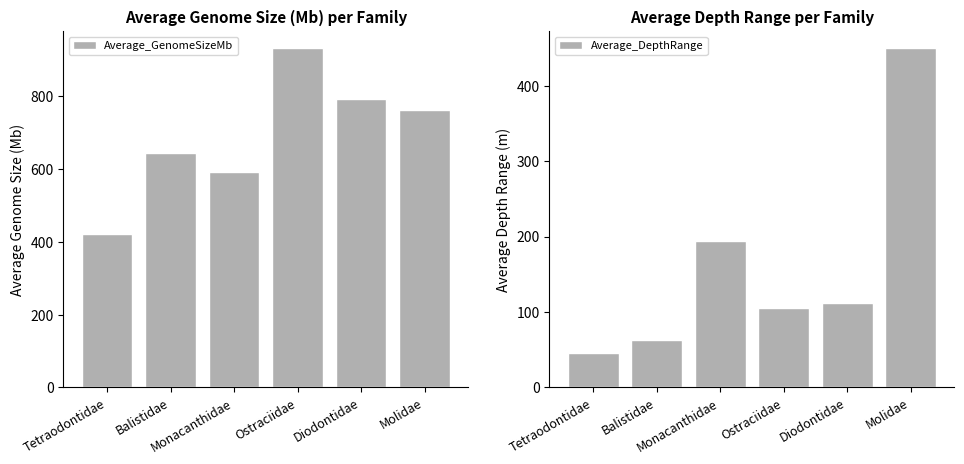

Reading left to right, transcribe all the data shown in this chart.

Average_GenomeSizeMb: 422.6	644.6	591.4	932.4	792.2	762.3
Average_DepthRange: 46.0	63.0	194.5	104.8	111.7	450.0